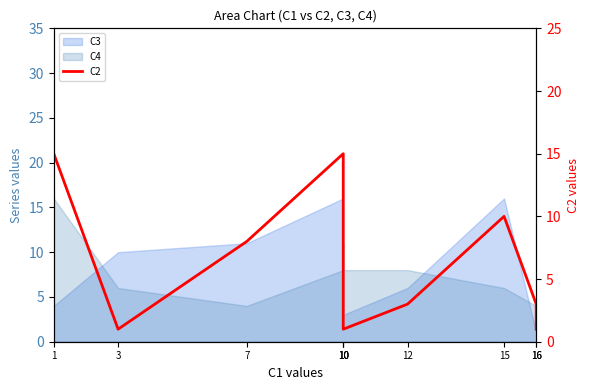

What is the change in value from 10 to 16?

-14